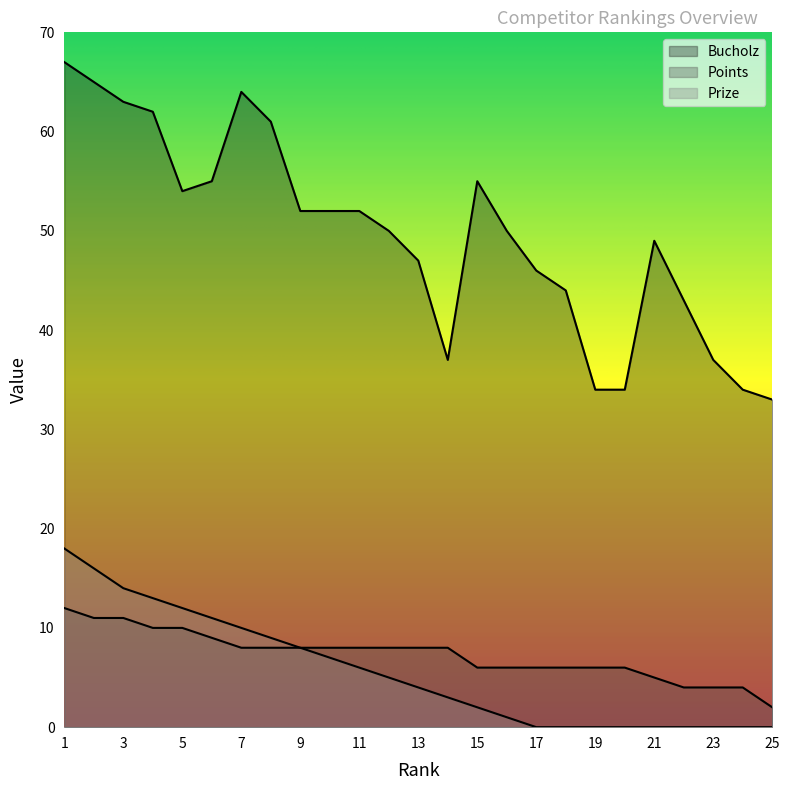

Which series has the largest range (max minus min)?

Bucholz